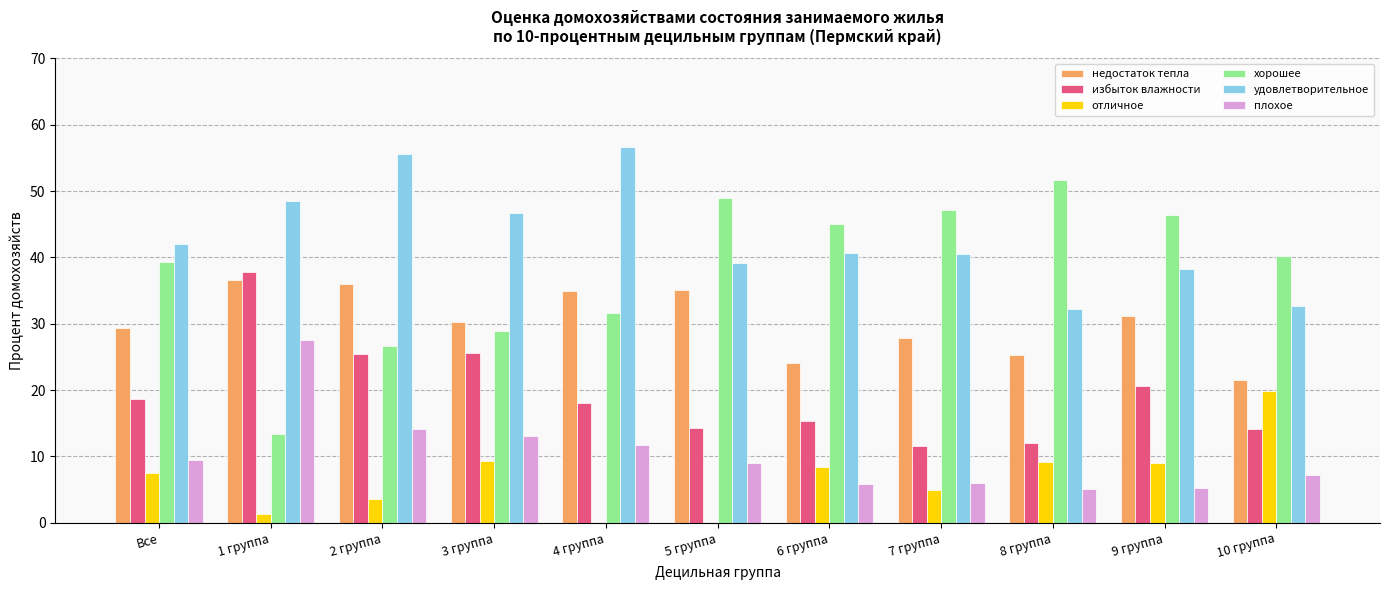

Which series has the widest spread of values?

хорошее